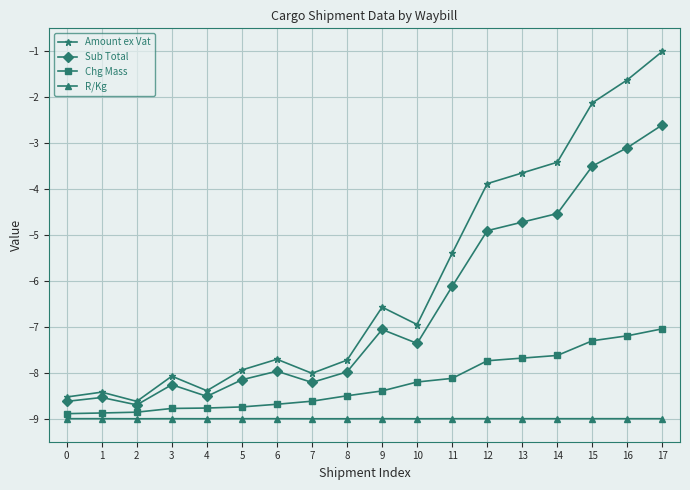

True or false: Amount ex Vat has a value of -4.4 at 6.

False